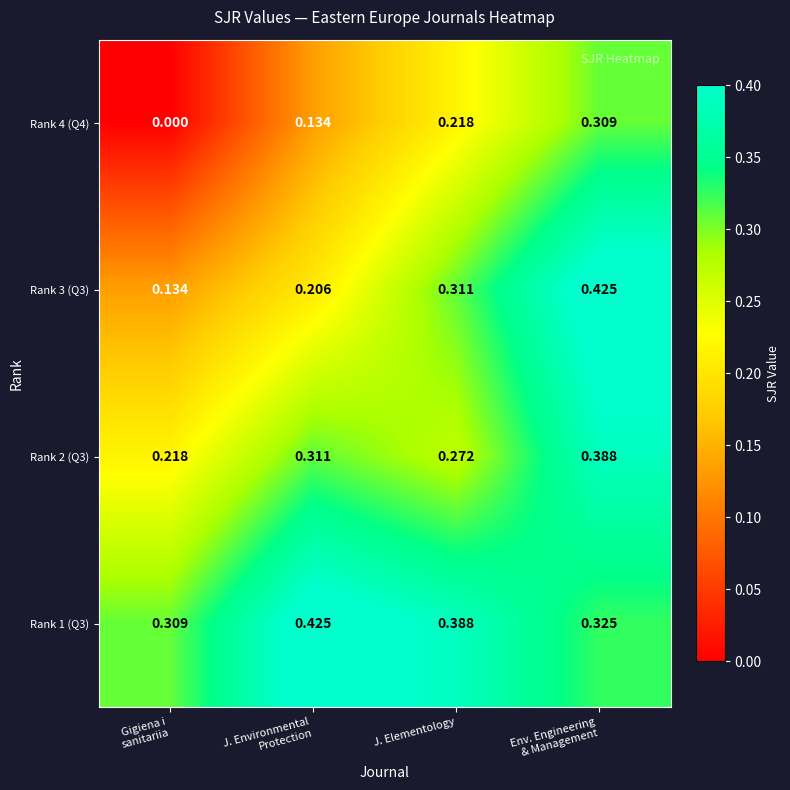

Rank the series at Gigiena i
sanitariia from lowest to highest value.

Rank 4 (Q4), Rank 3 (Q3), Rank 2 (Q3), Rank 1 (Q3)